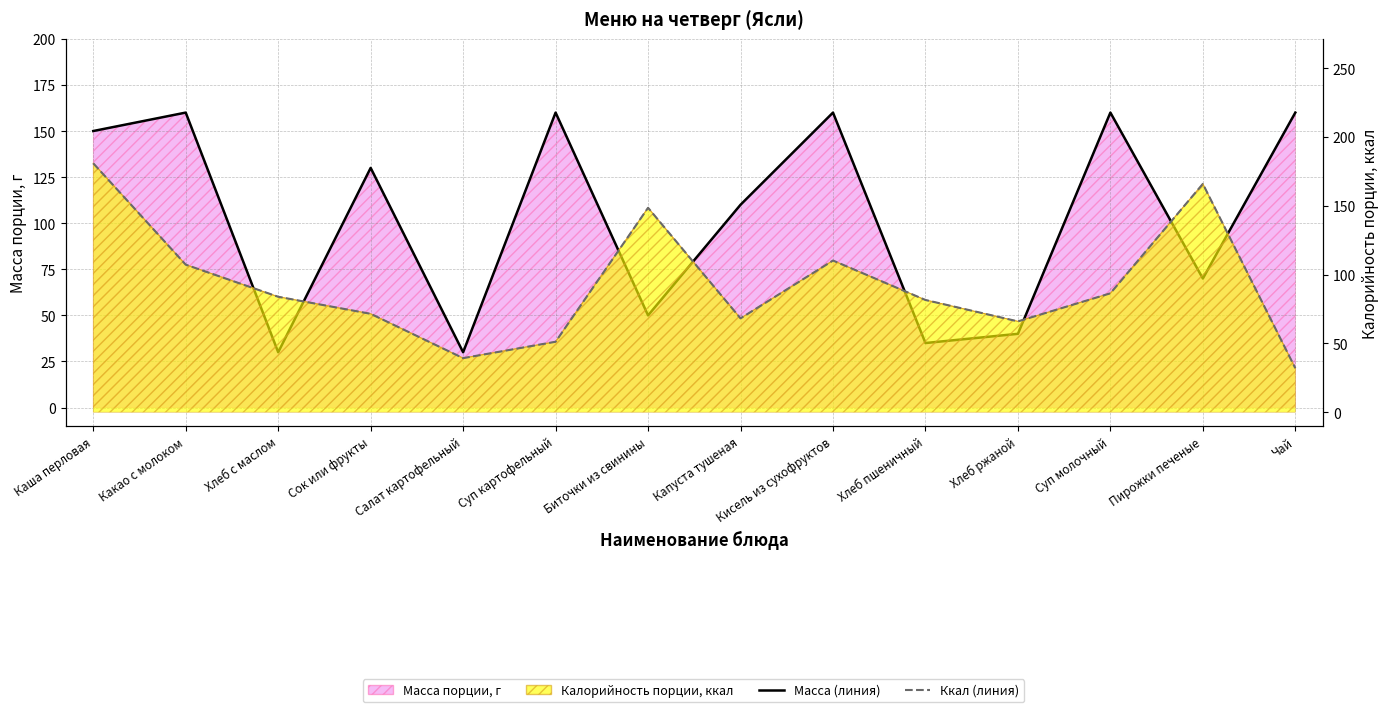

How many values in the Масса (линия) series exceed 130?

6